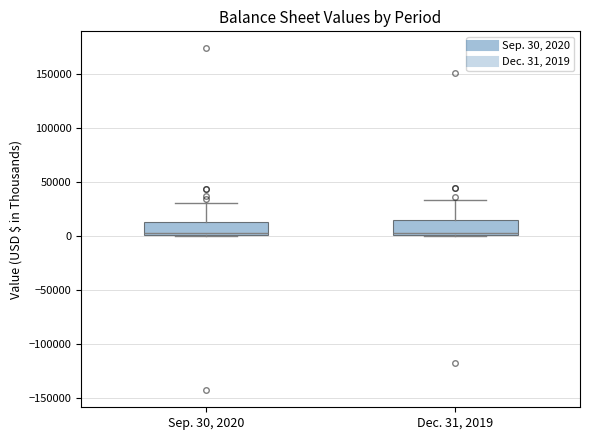

Where does the median line of the box for Dec. 31, 2019 sit on the y-axis? The values are not printed on the chart, so give them approximately, as read against the axis.

5000